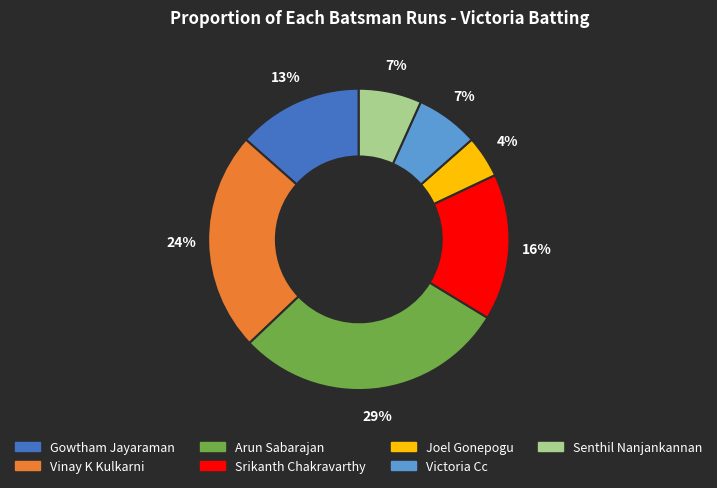

Between Victoria Cc and Arun Sabarajan, which is larger?

Arun Sabarajan